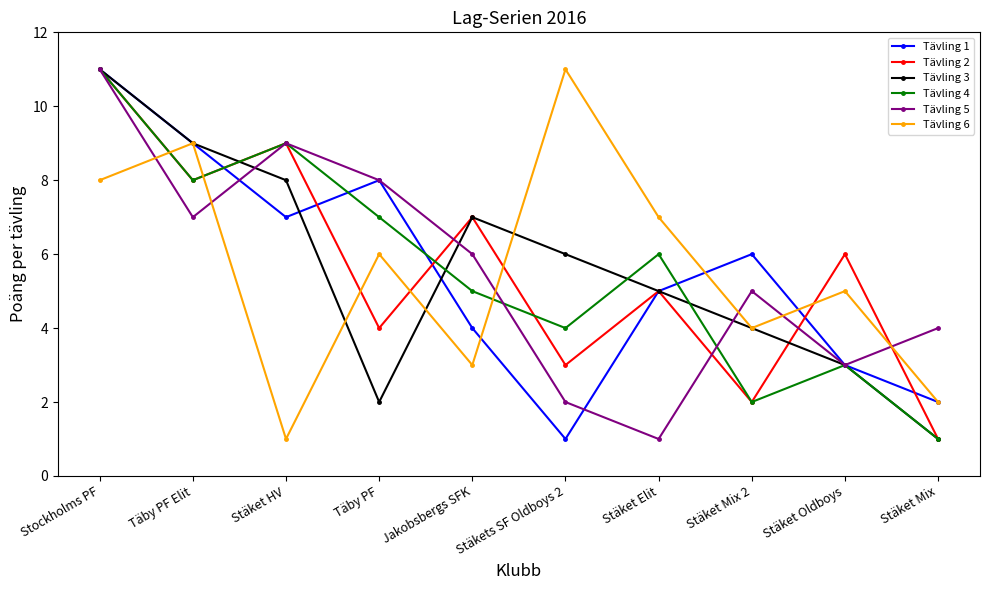

Rank the categories by Tävling 4 value from highest to lowest.

Stockholms PF, Stäket HV, Täby PF Elit, Täby PF, Stäket Elit, Jakobsbergs SFK, Stäkets SF Oldboys 2, Stäket Oldboys, Stäket Mix 2, Stäket Mix